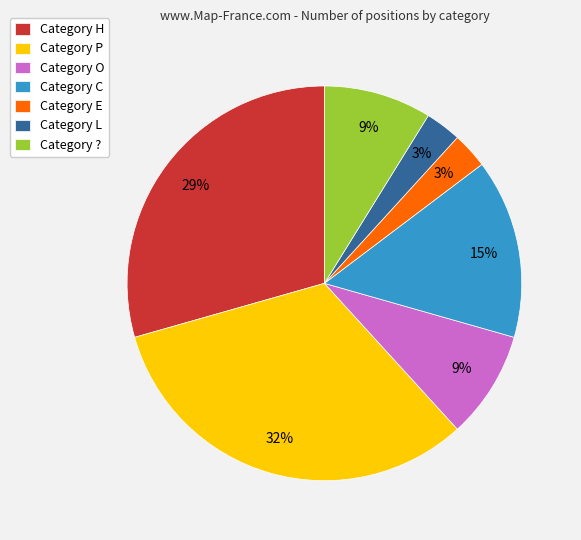

Which slice is the largest?

Category P